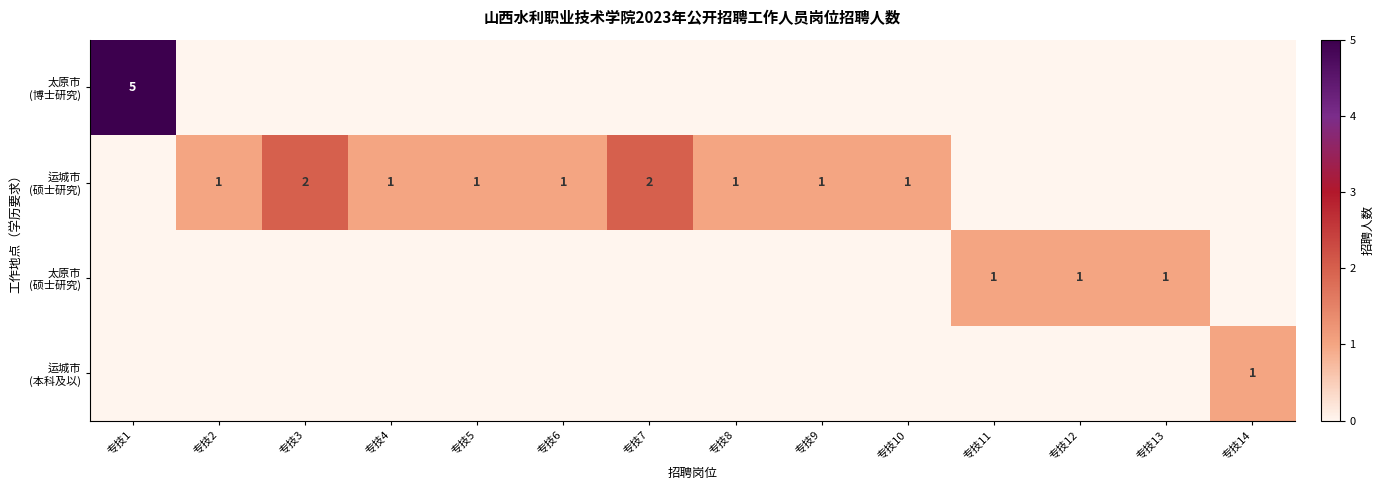

List the labels in order of row_3 value, smallest first.

专技1, 专技2, 专技3, 专技4, 专技5, 专技6, 专技7, 专技8, 专技9, 专技10, 专技11, 专技12, 专技13, 专技14